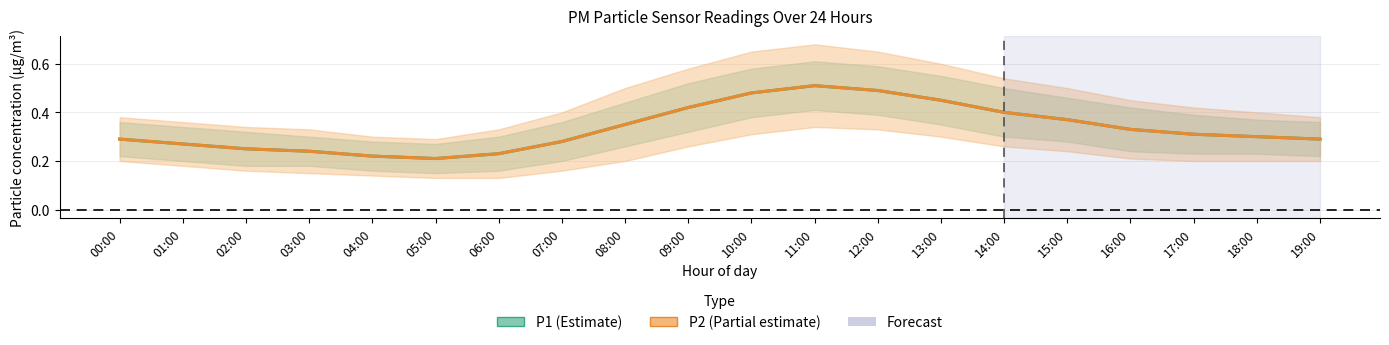

Which category has the highest value in the P1 series?

11:00